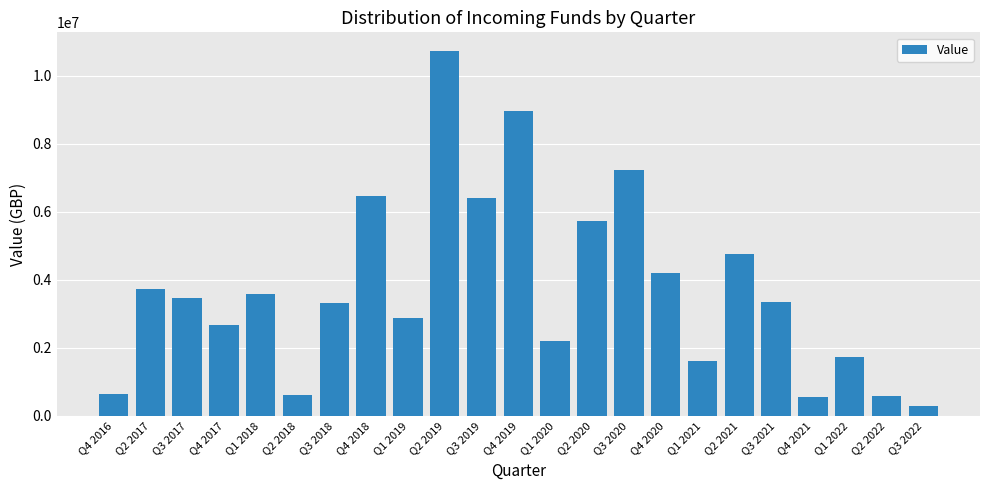

What is the label of the 5th bar from the left?

Q1 2018